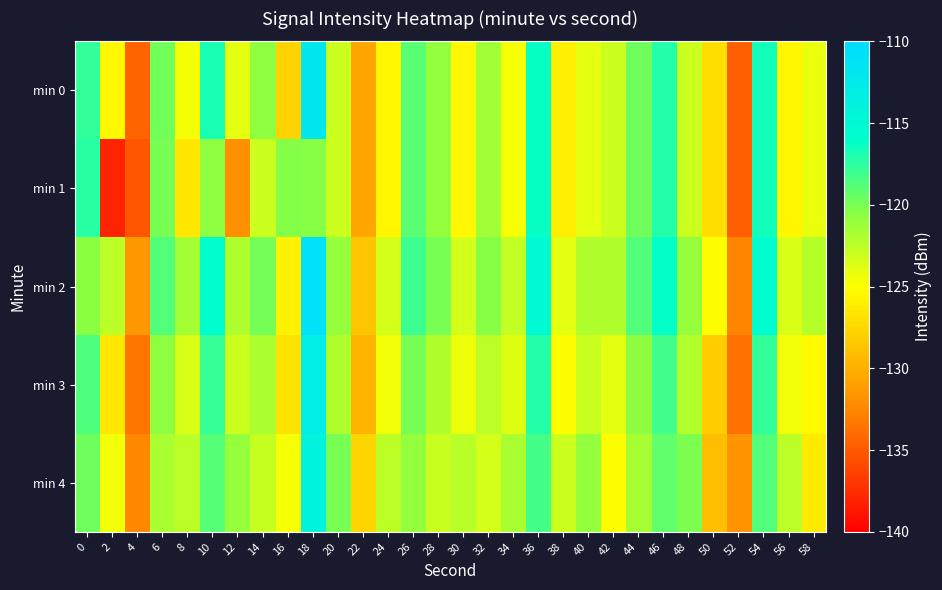

At which category does the chart reach its minimum across all series?

2